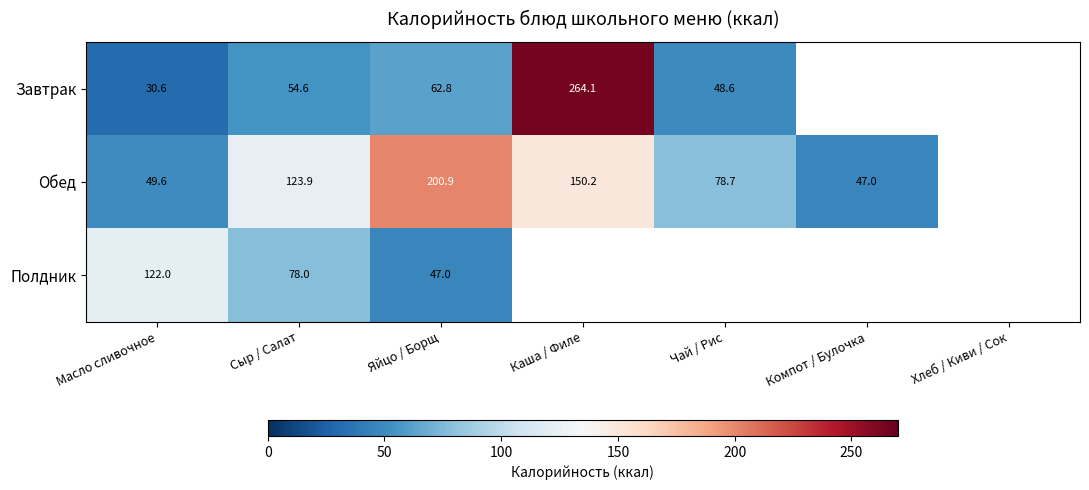

How many data points does each series have?

7